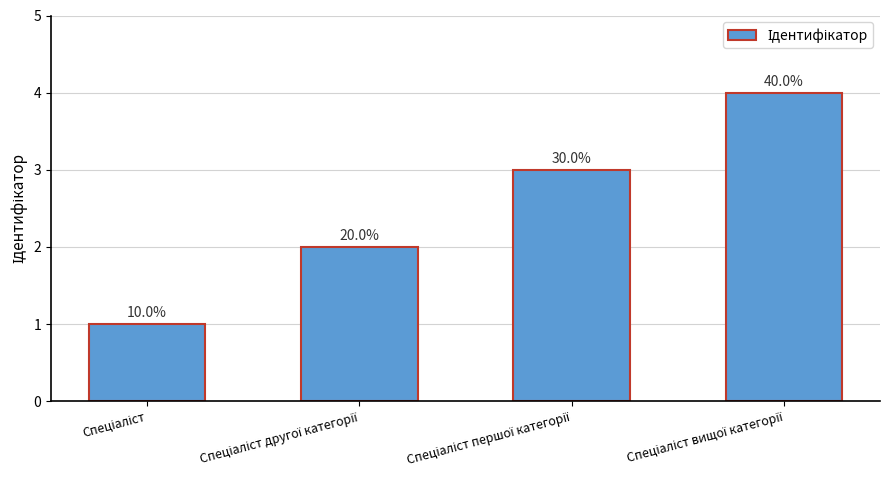

Which label corresponds to the smallest value in the chart?

Спеціаліст